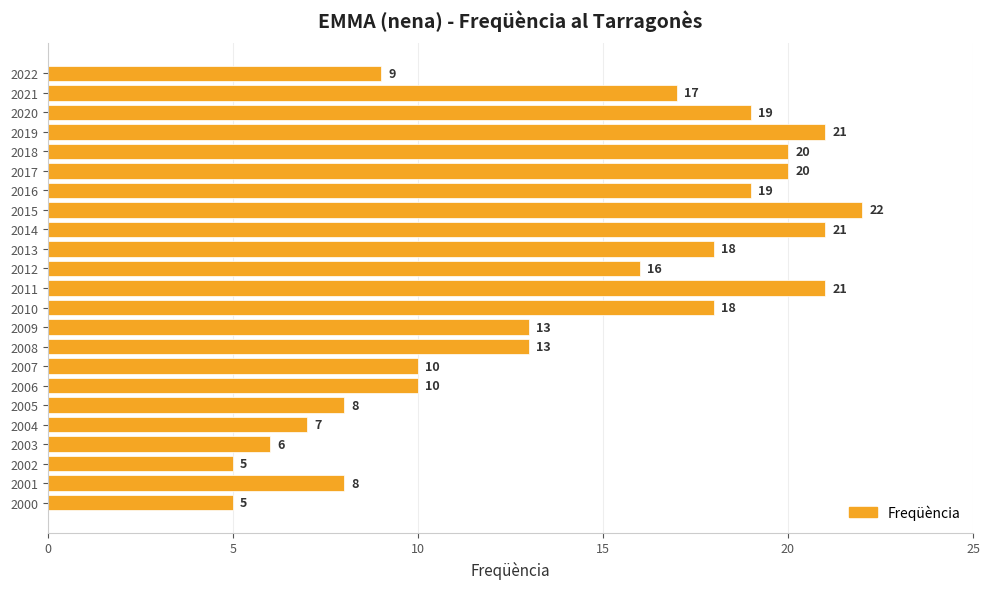

The value at 2016 is 19. True or false?

True